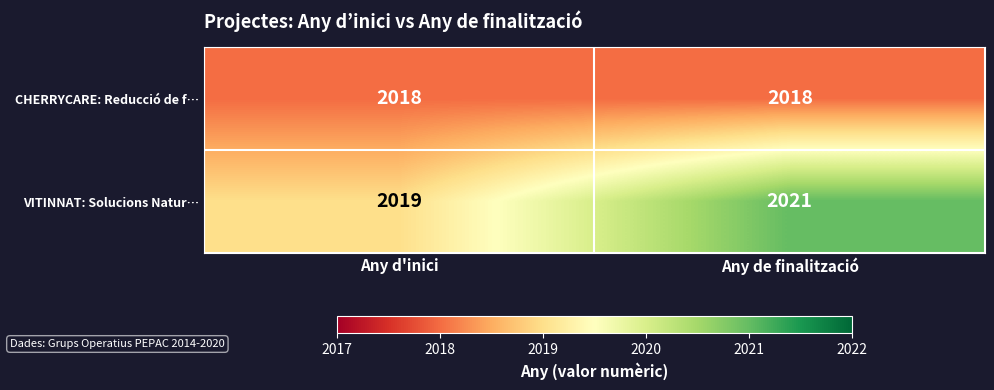

The value of VITINNAT: Solucions Natur… at Any de finalització is 2021. True or false?

True